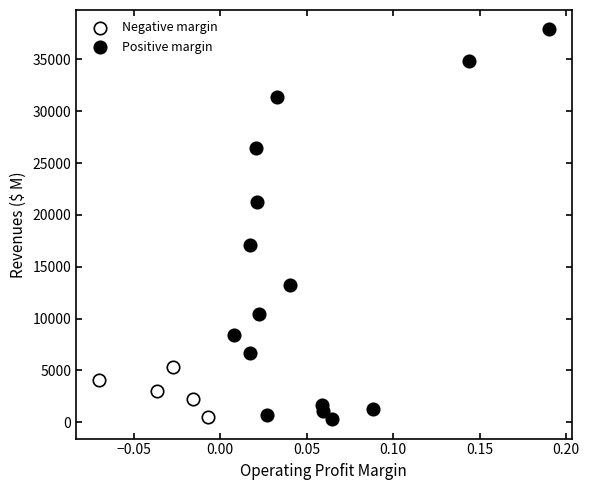

What are all the series names shown in the legend?

Negative margin, Positive margin